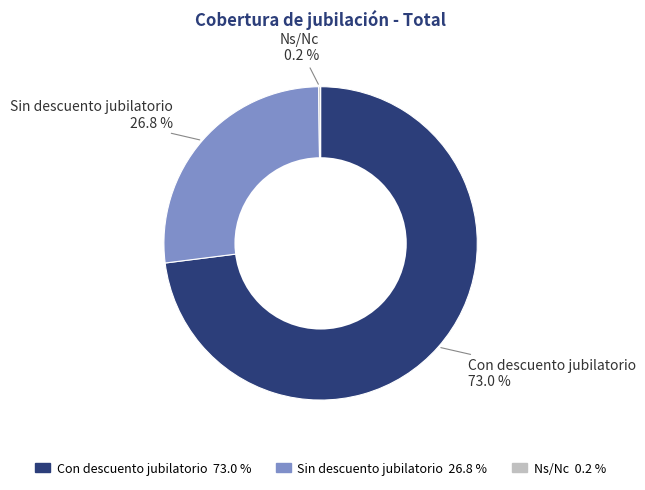

Approximately how many times larger is the value at Sin descuento jubilatorio compared to Con descuento jubilatorio?

0.4